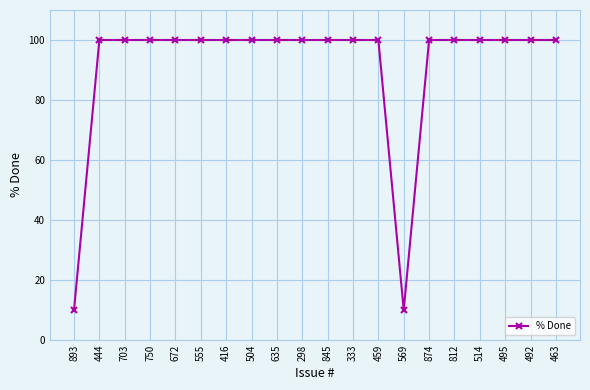

What is the difference between the second highest and second lowest values?

90